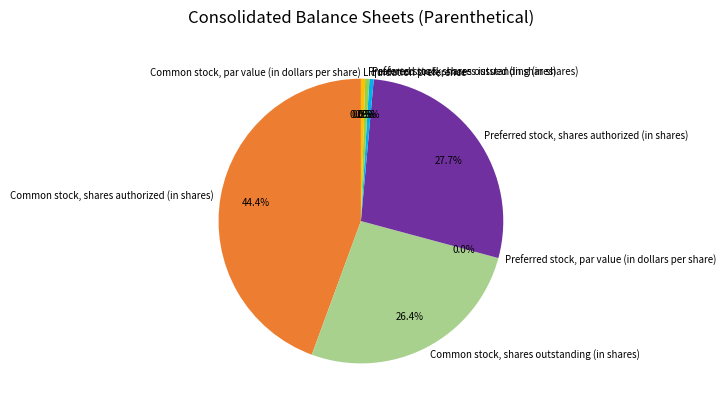

What percentage is the Common stock, shares authorized (in shares) slice, to the nearest percent?

44%